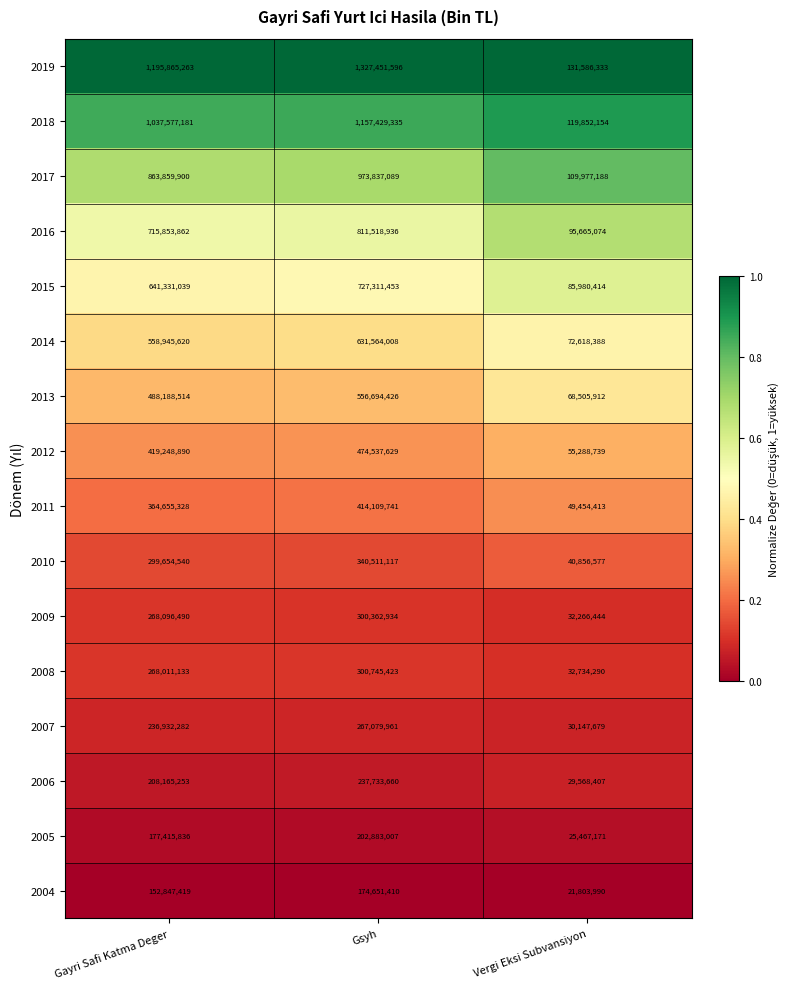

Is the value of 2007 at Gayri Safi Katma Deger greater than the value of 2005 at Gsyh?

Yes